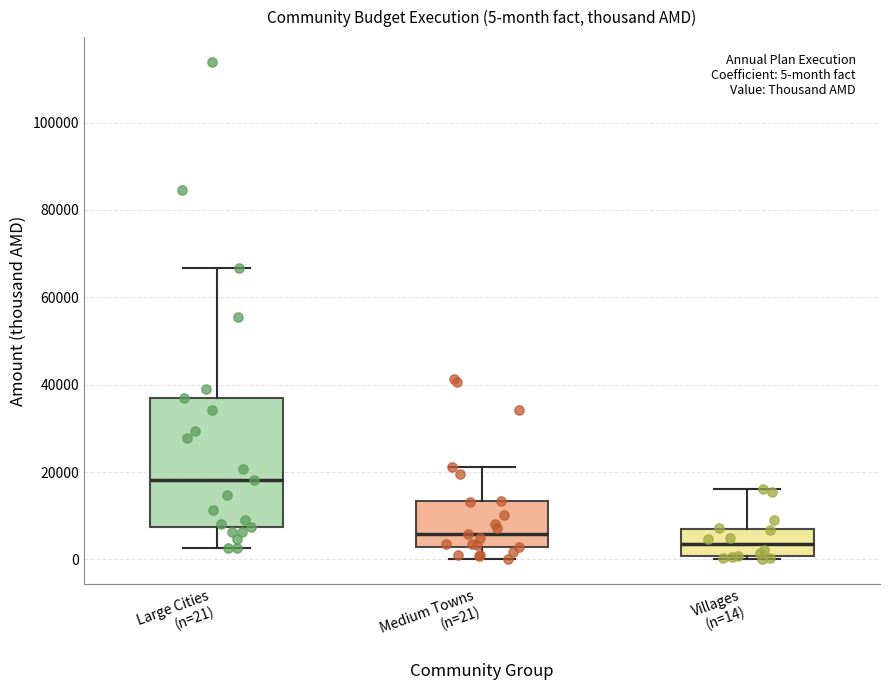

Which box is the tallest, from its lower edge to its upper edge?

Large Cities (n=21)